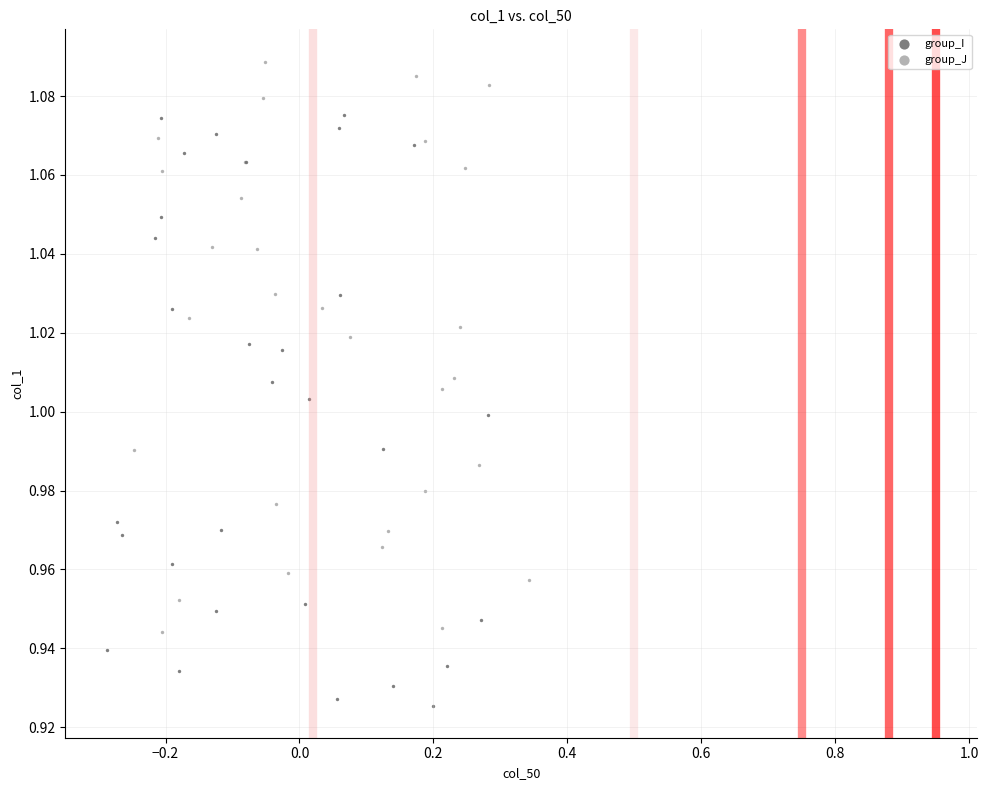

Which series reaches the maximum Y coordinate?

group_J